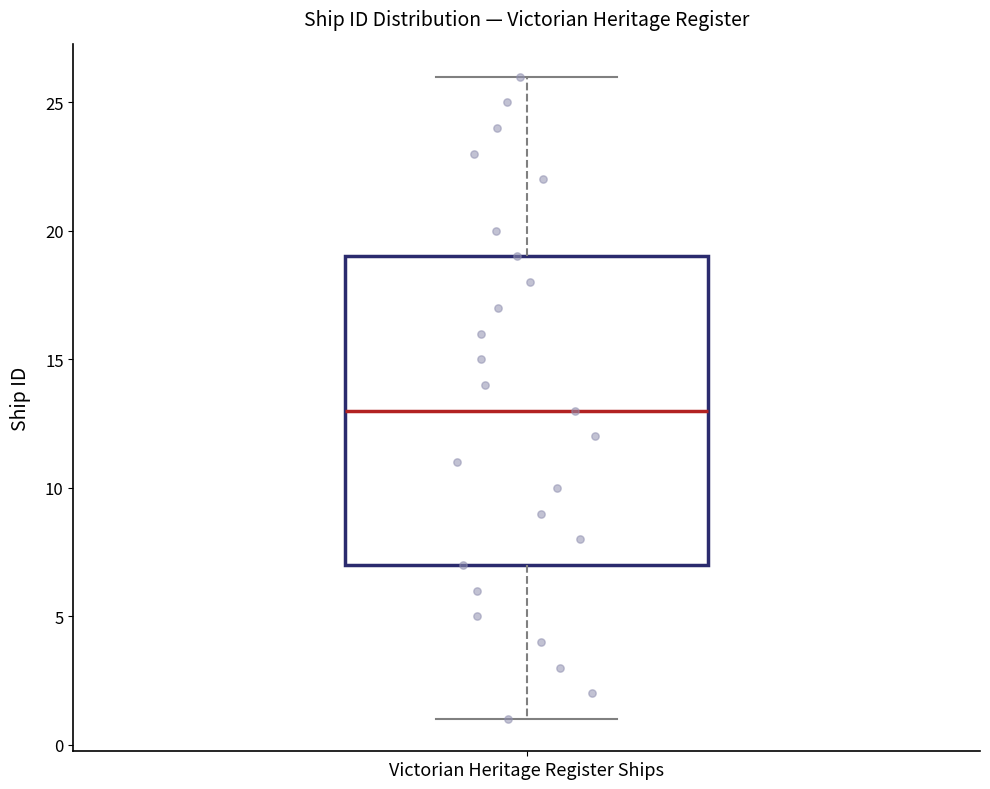

Transcribe this box plot: give where the median line is, the range the box spans, and where the two whiskers end, as read against the y-axis. The values are not printed on the chart, so give them approximately, as read against the axis.

median 13, box 7 to 19, whiskers 1 to 26